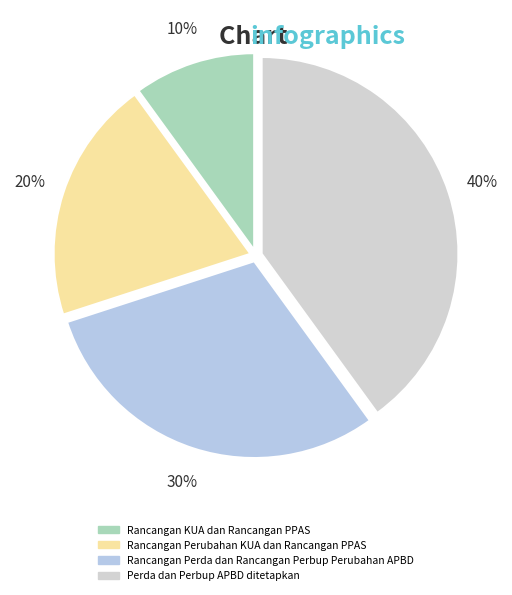

Is there any slice that represents more than half of the pie?

No